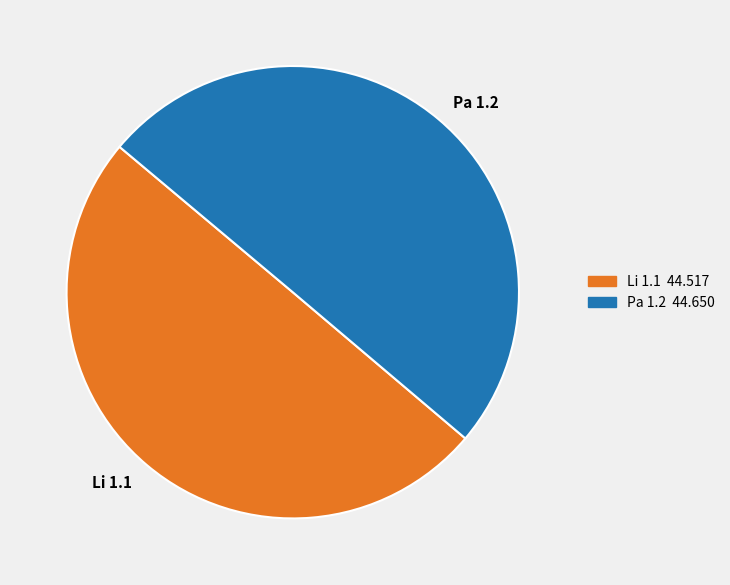

What is the ratio of the value at Pa 1.2 to the value at Li 1.1?

1.0